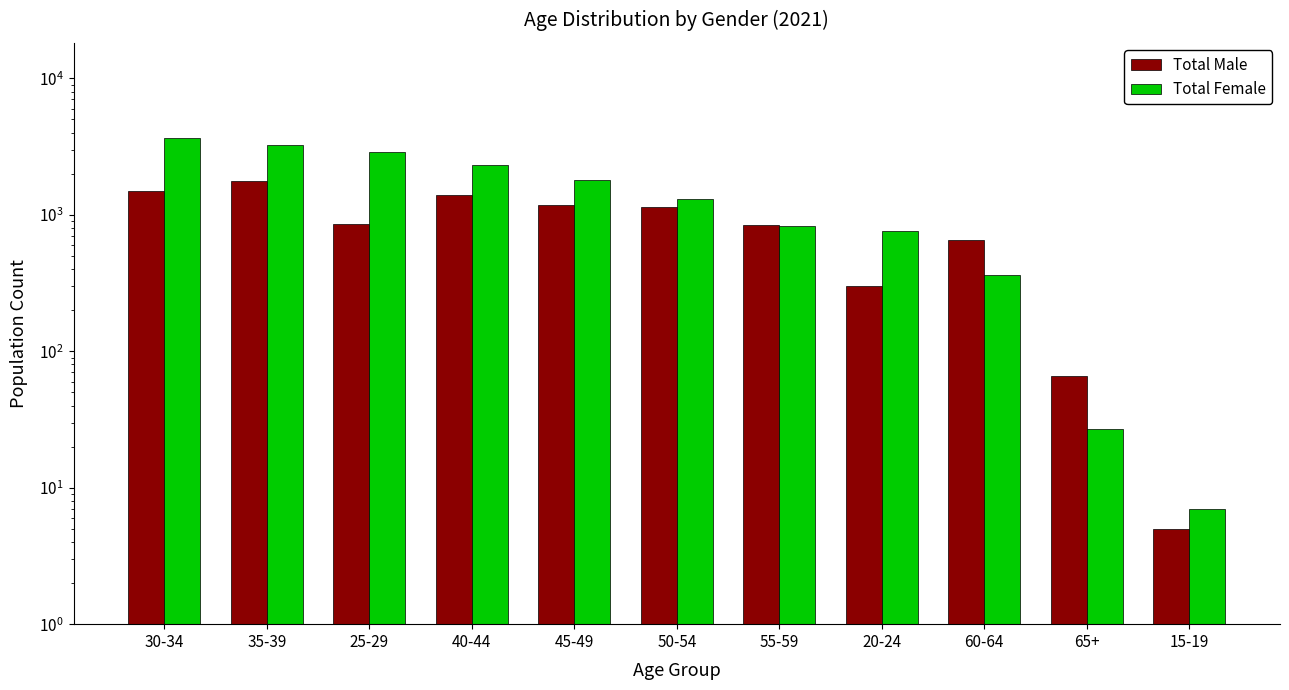

Rank the series by their maximum value, from highest to lowest.

Total Female, Total Male